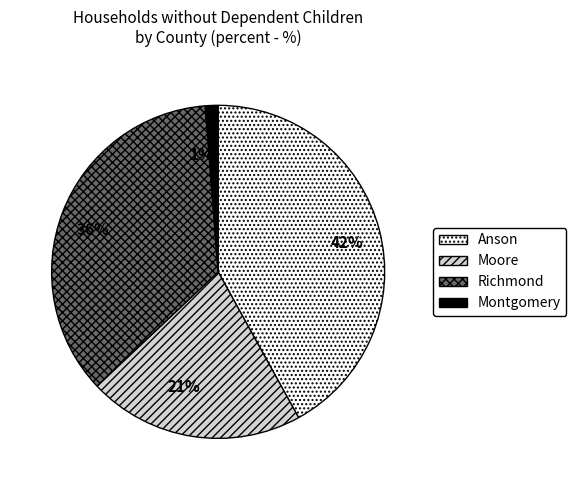

Is it true that 36% is 47% of the pie?

False